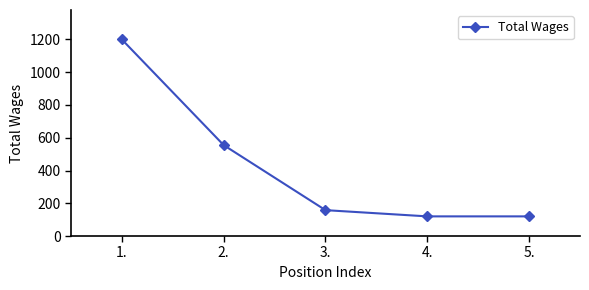

Which category has the highest value across all series?

1.